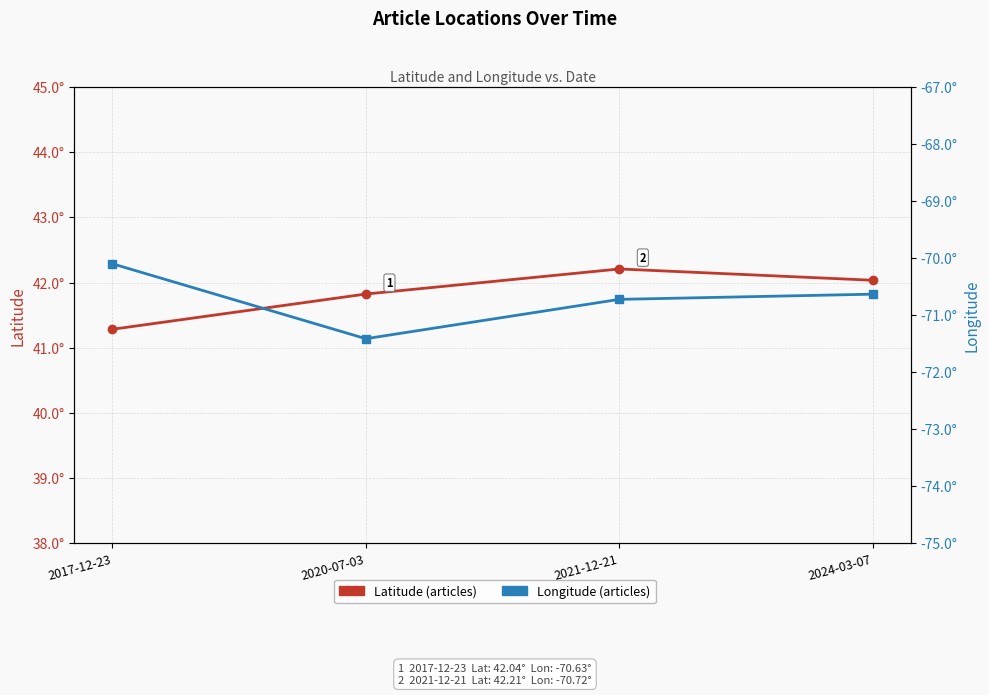

At which category is the sum across all series the highest?

2021-12-21